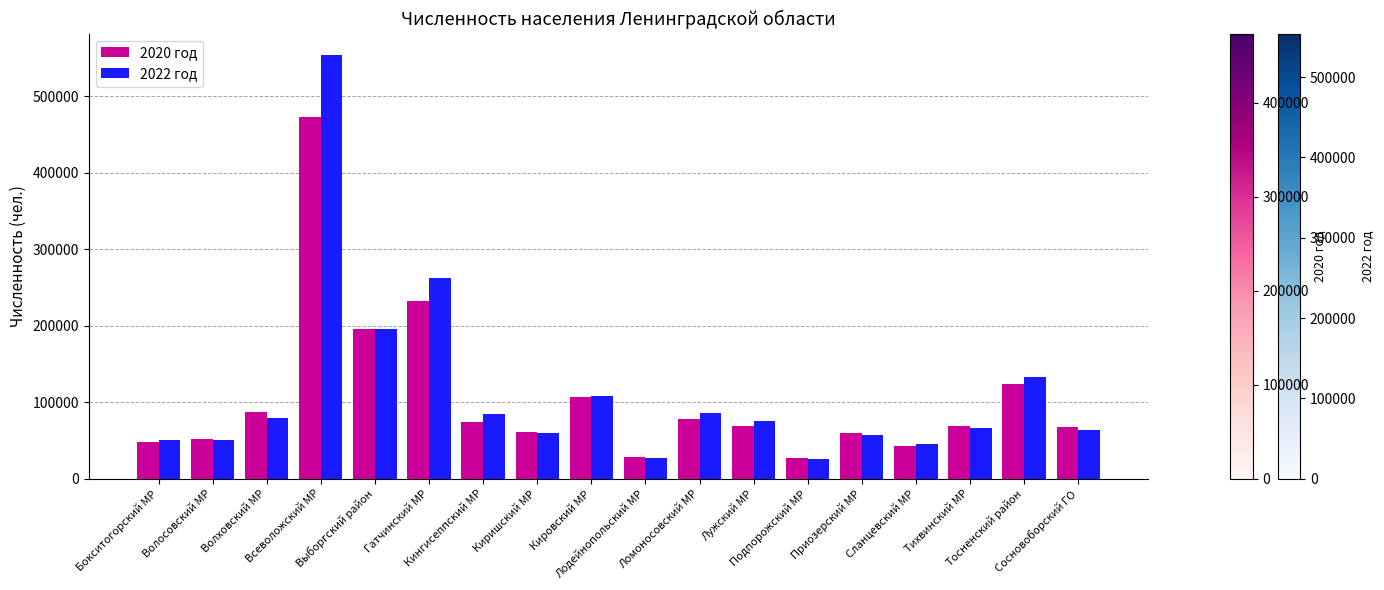

Rank the series by their maximum value, from lowest to highest.

2020 год, 2022 год